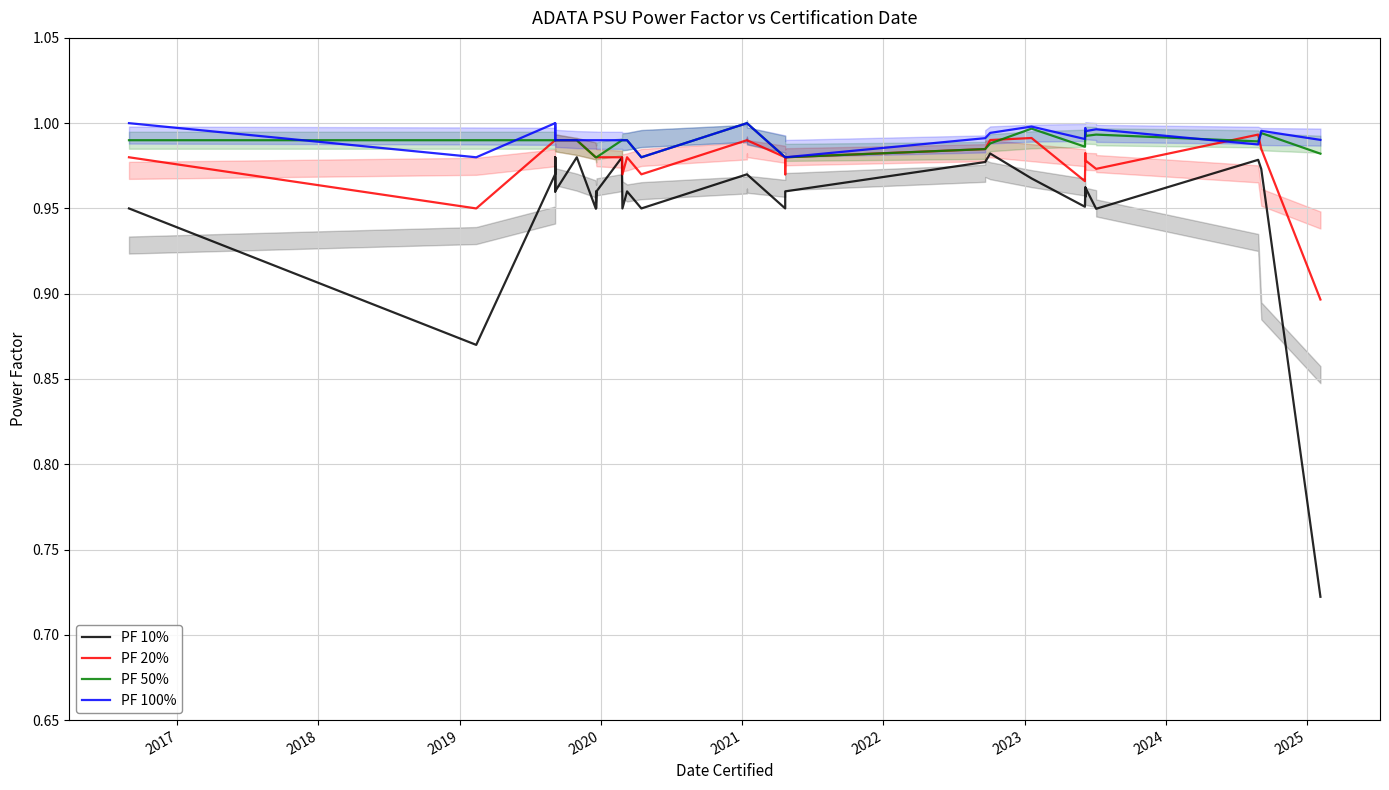

After their last crossing, which series has the higher values: PF 20% or PF 100%?

PF 100%